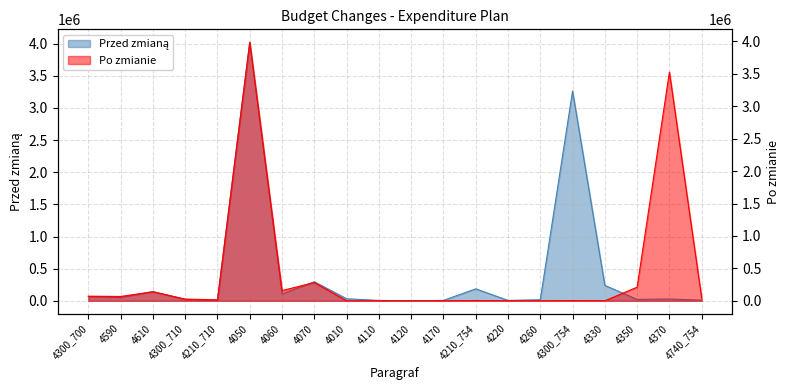

What is the spread (max minus min) of values at 4210_754?

182030